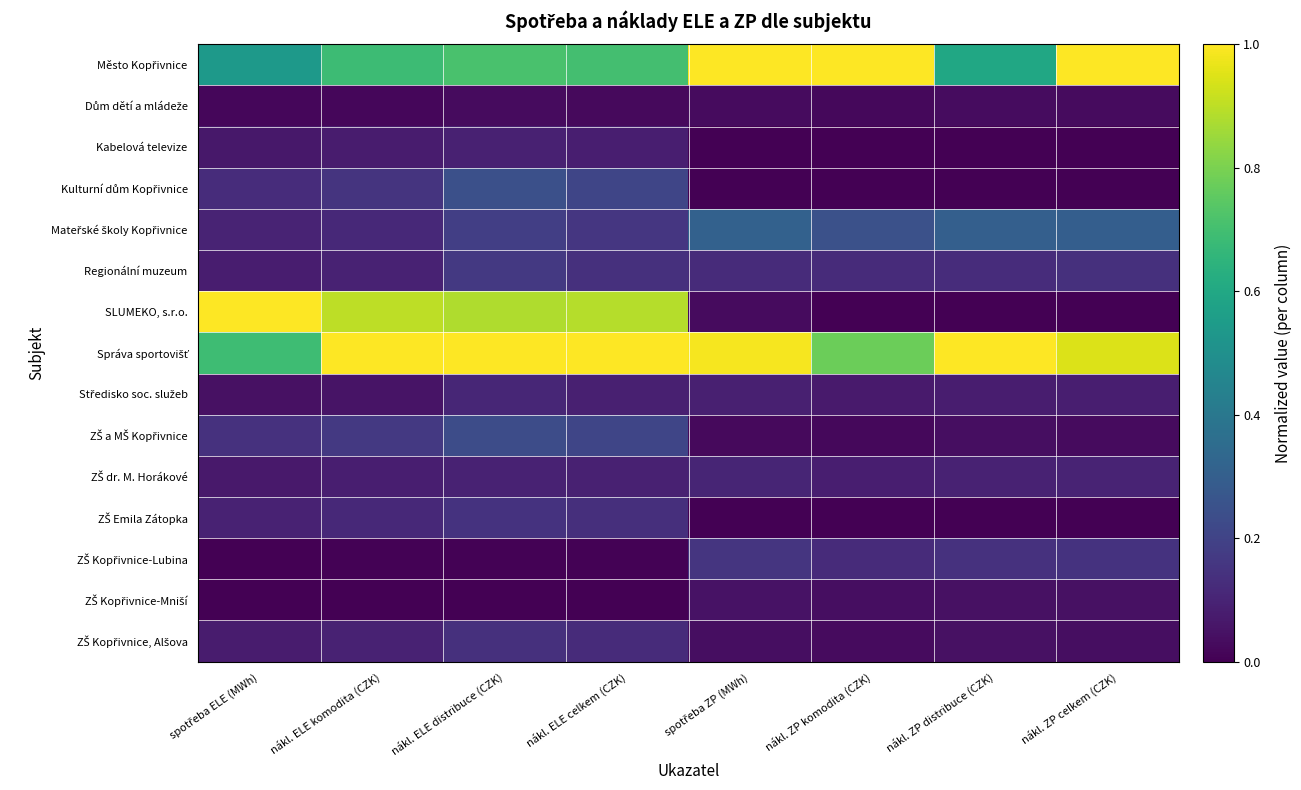

Count the number of data series in this chart.

15